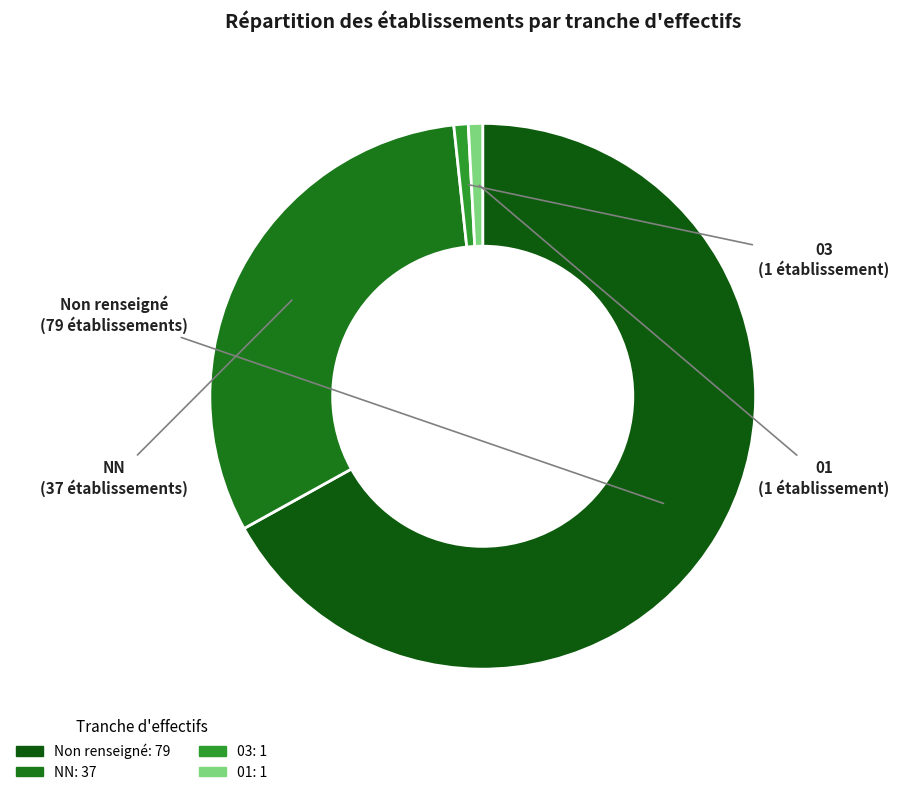

To the nearest percent, what is the average slice percentage?

25%